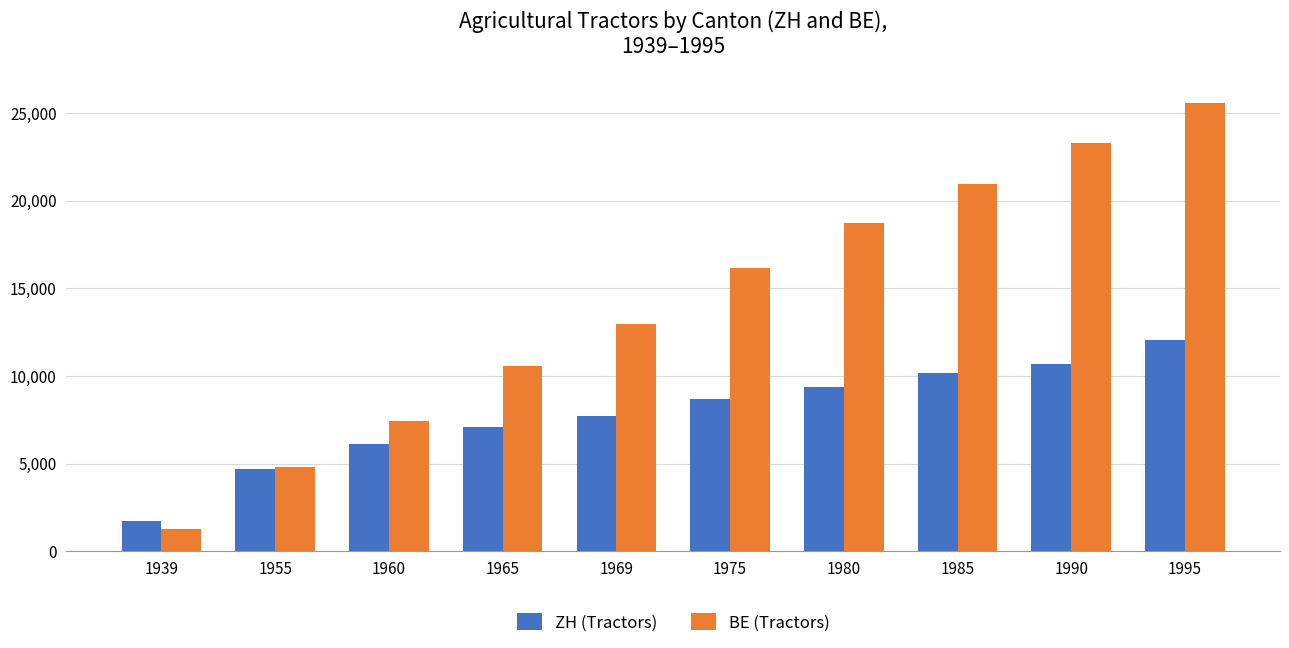

How many categories are shown in the chart?

10